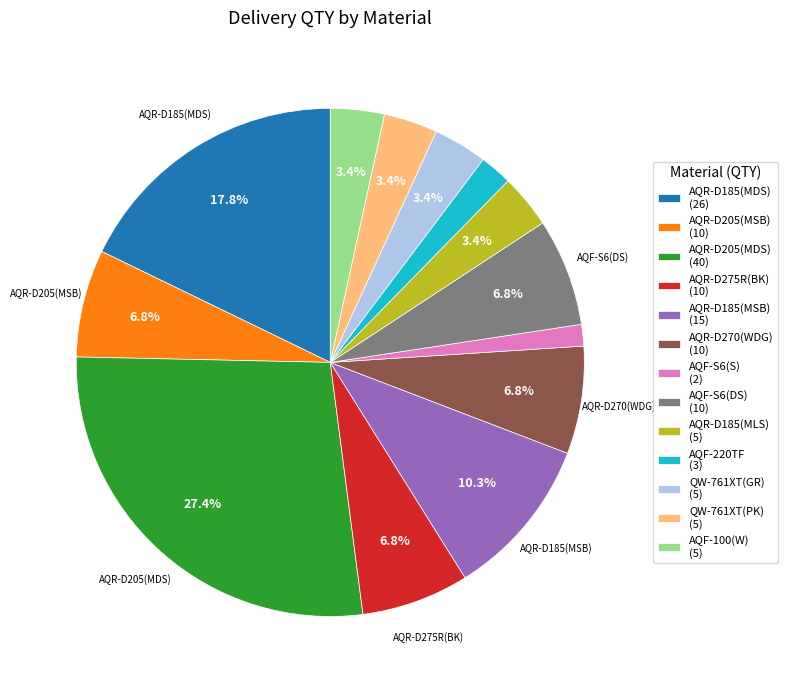

Does AQF-100(W) account for over 50% of the chart?

No